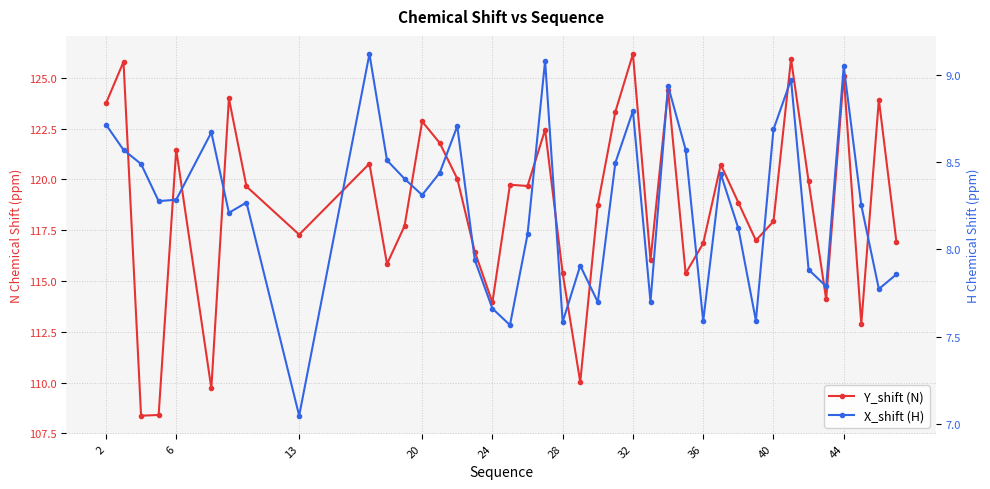

True or false: Y_shift (N) and X_shift (H) intersect in this chart.

False